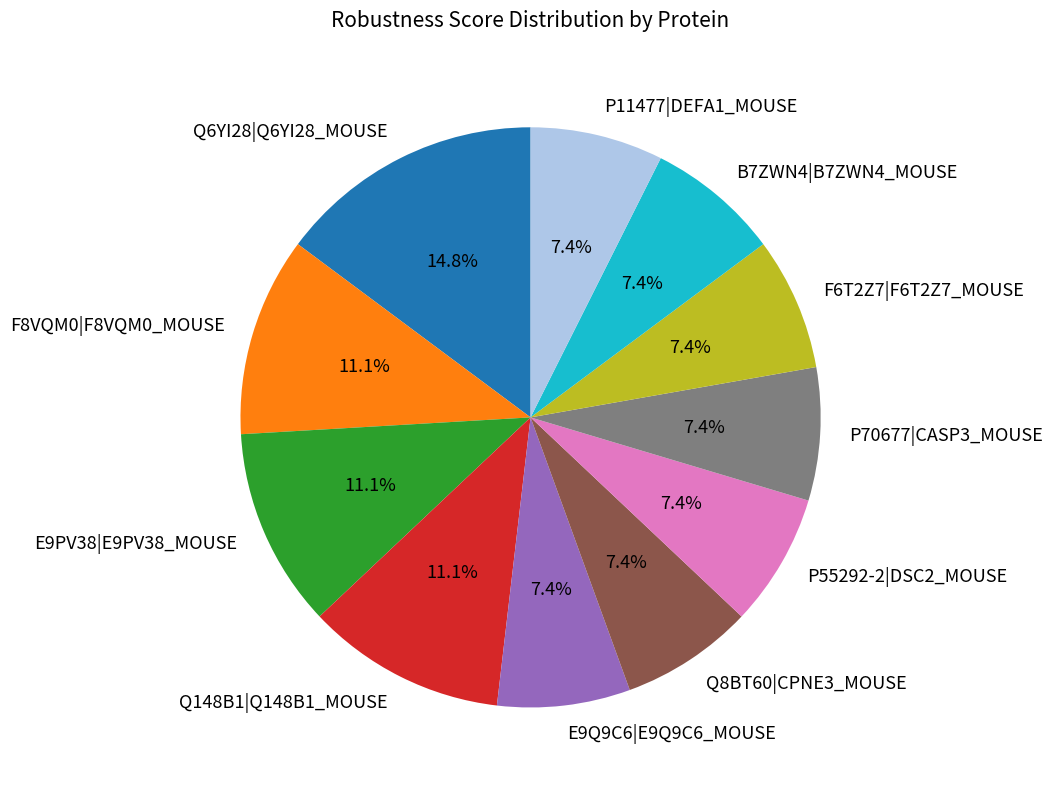

Approximately how many times larger is the value at Q8BT60|CPNE3_MOUSE compared to P11477|DEFA1_MOUSE?

1.0